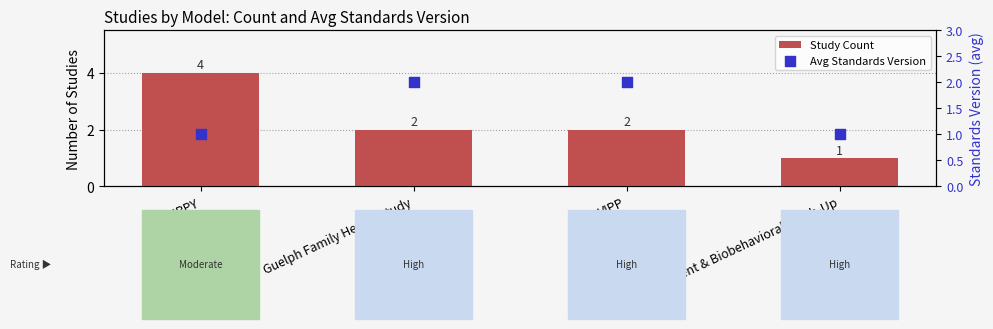

What are all the series names shown in the legend?

Study Count, Avg Standards Version